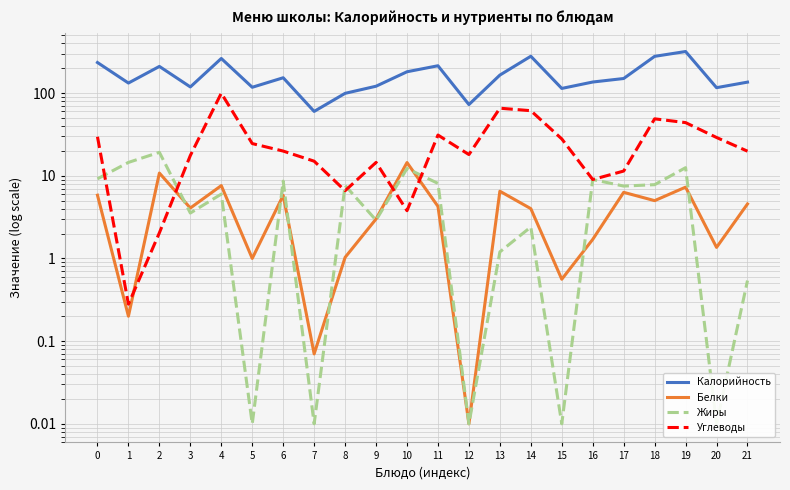

What are all the series names shown in the legend?

Калорийность, Белки, Жиры, Углеводы